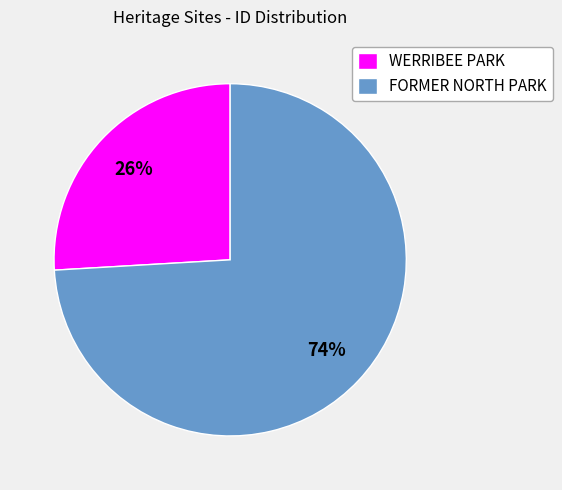

What percentage is the WERRIBEE PARK slice, to the nearest percent?

26%